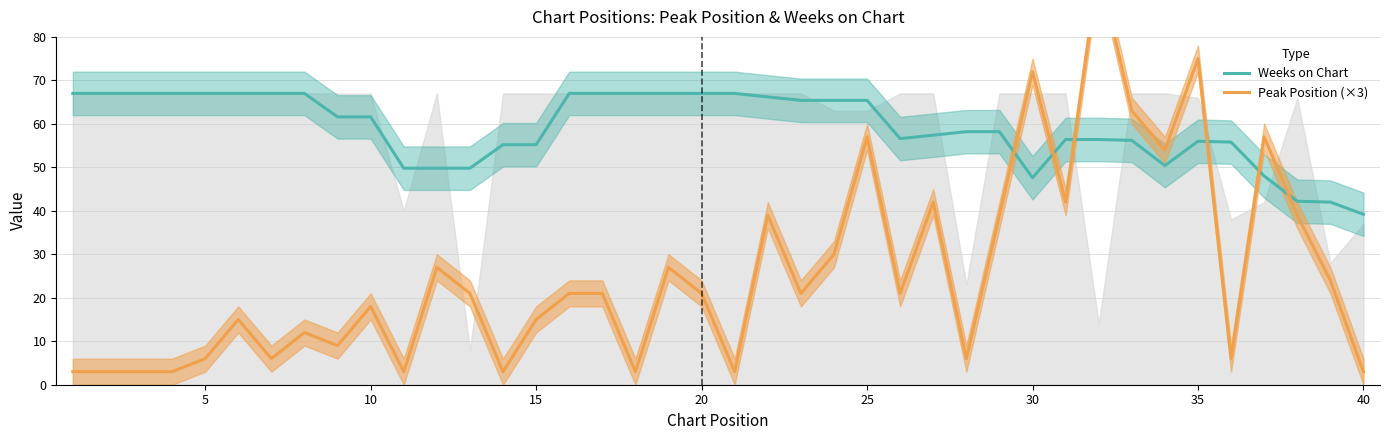

At how many categories does at least one series exceed 27?

40